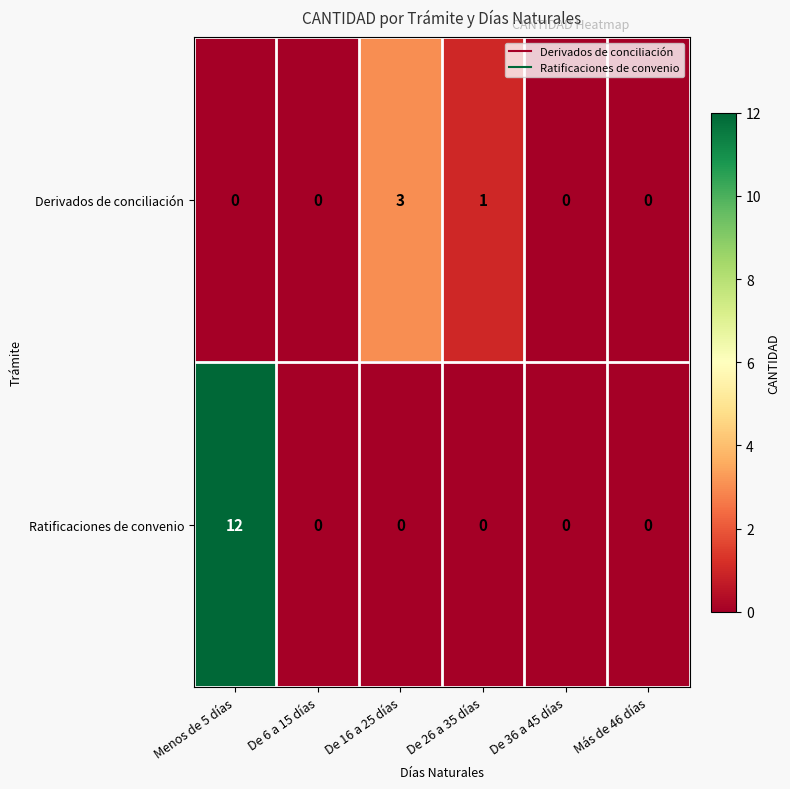

What is the total value across all series at De 16 a 25 días?

3